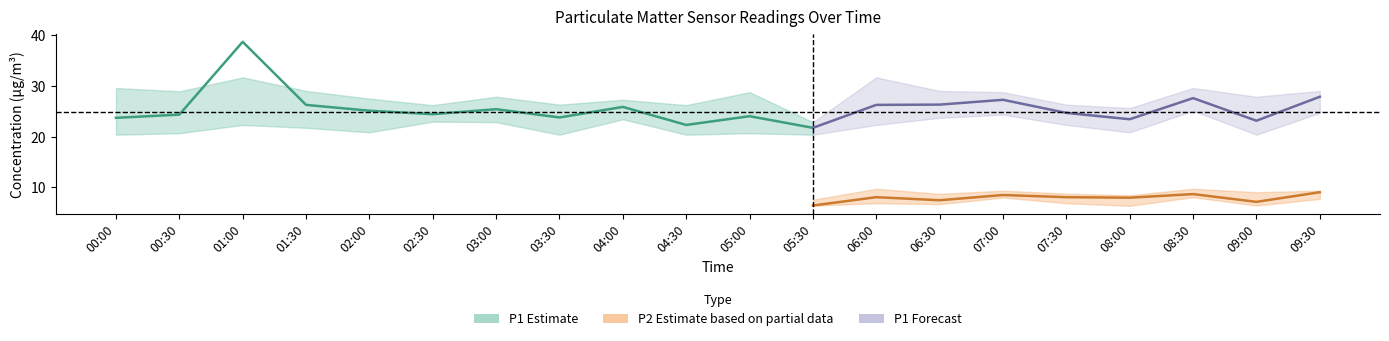

What is the approximate value of P2_lower at 07:30?

6.9